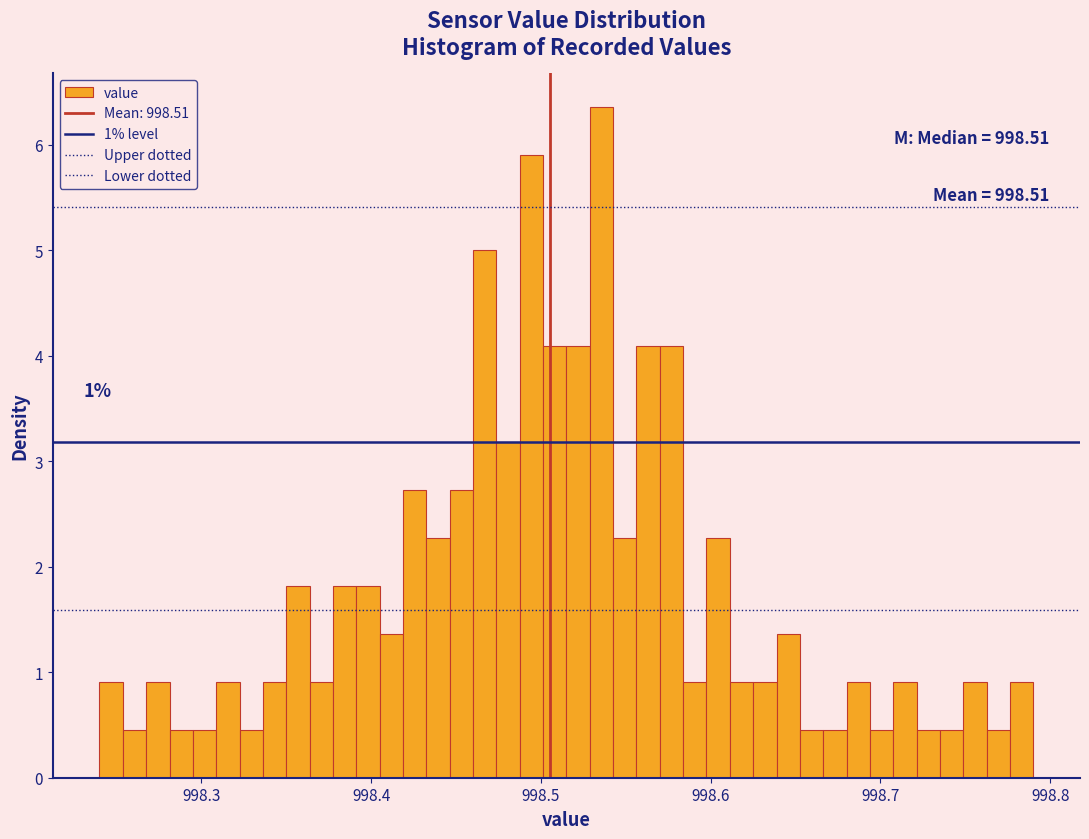

Around what value on the x-axis is the tallest bar? Give the approximate position of its centre, as read against the axis.

998.54